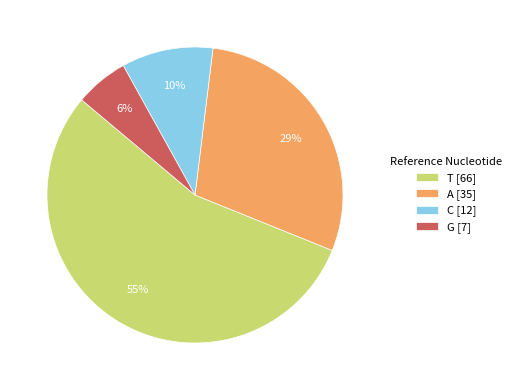

Which category has the biggest portion of the pie?

T